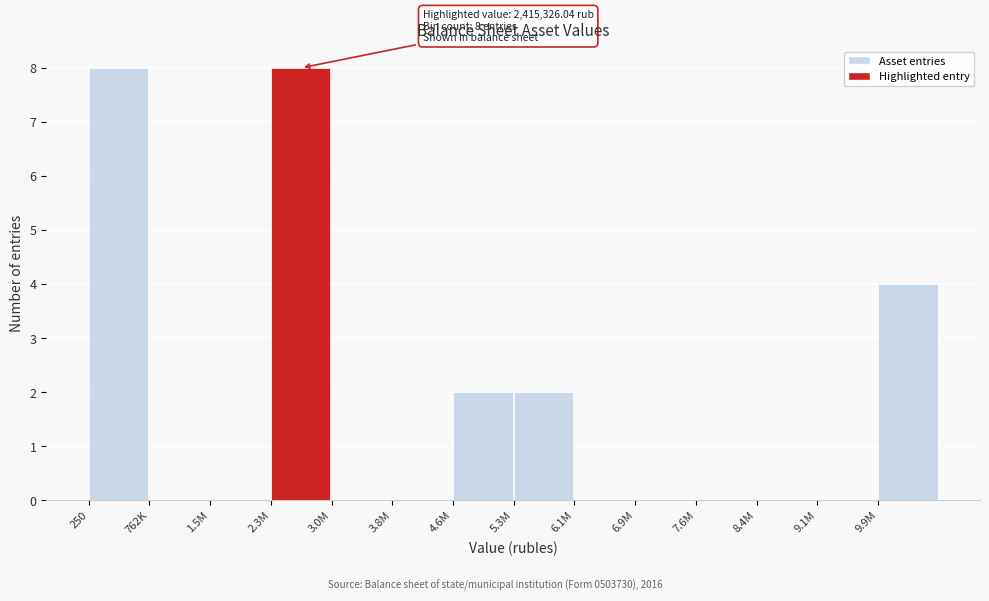

Reading left to right, extract all data points from this chart.

250=8	762K=0	1.5M=0	2.3M=8	3.0M=0	3.8M=0	4.6M=2	5.3M=2	6.1M=0	6.9M=0	7.6M=0	8.4M=0	9.1M=0	9.9M=4